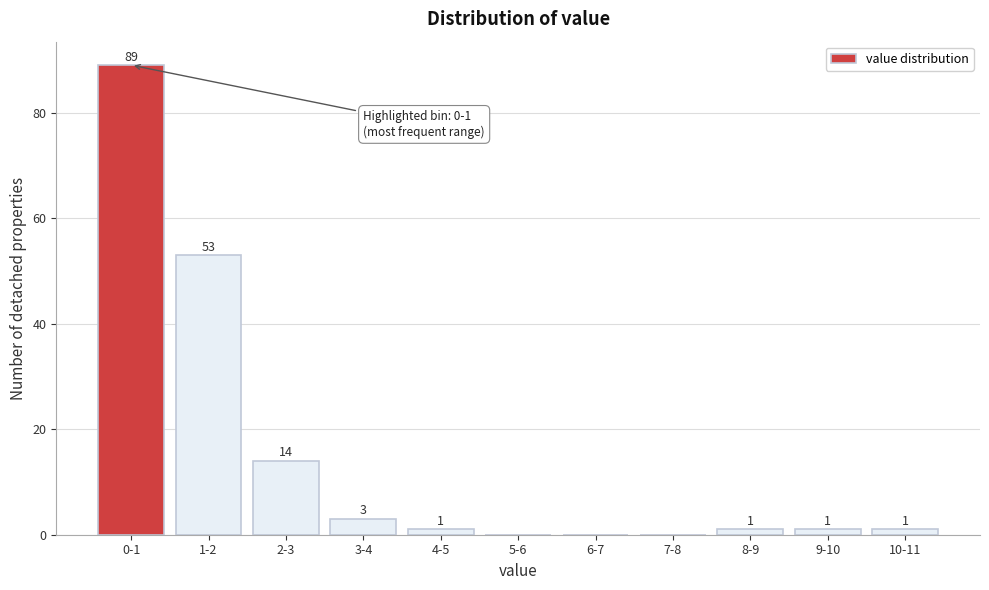

Reading left to right, what are all the values shown in this chart?

0-1=89	1-2=53	2-3=14	3-4=3	4-5=1	5-6=0	6-7=0	7-8=0	8-9=1	9-10=1	10-11=1